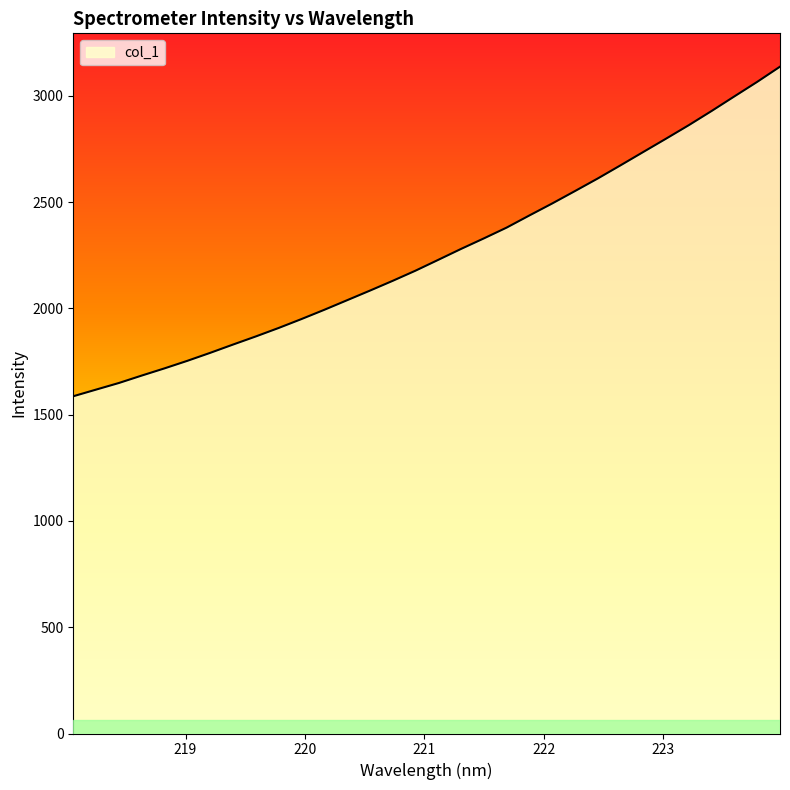

What is the difference between the maximum and minimum values?

1550.5